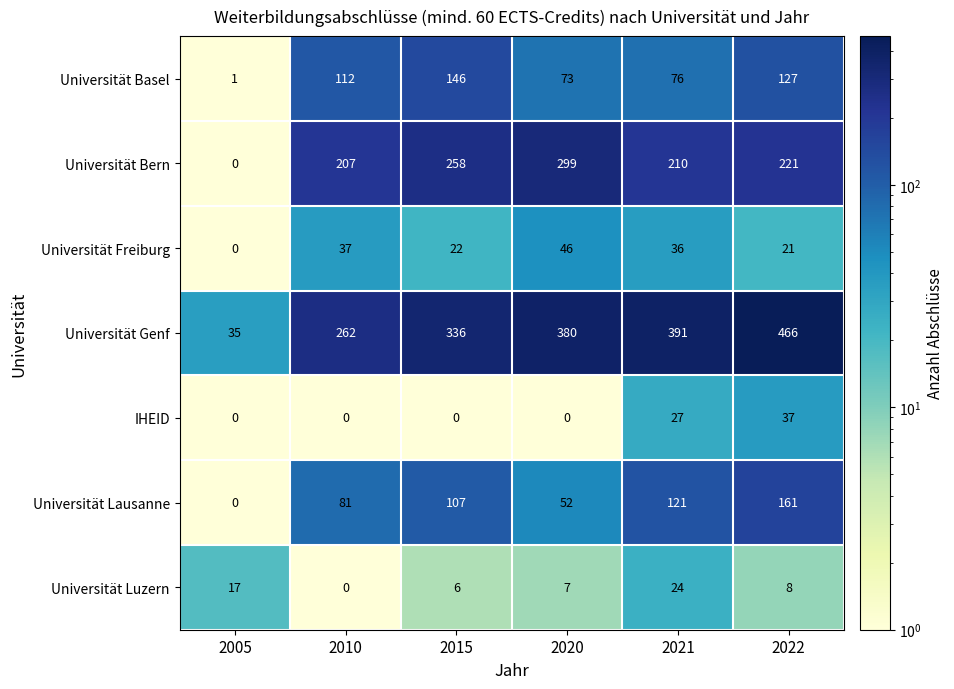

Which series has the largest range (max minus min)?

Universität Genf